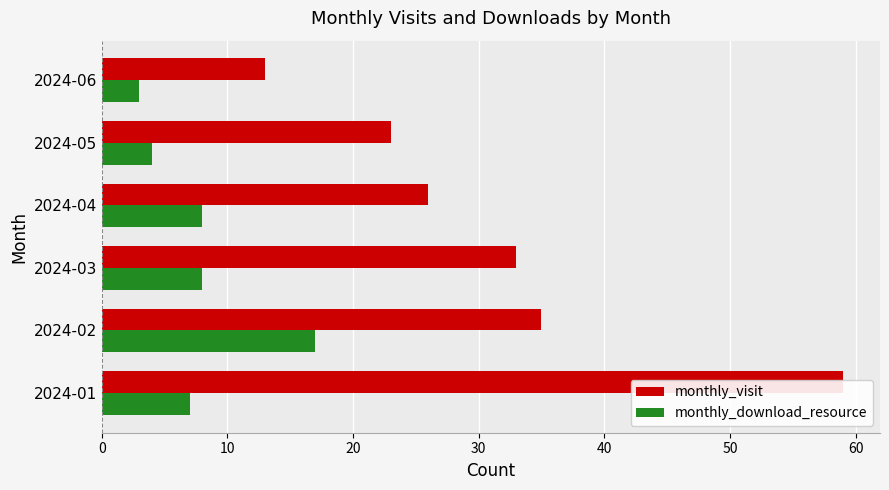

How many values in the monthly_download_resource series are below 8?

3